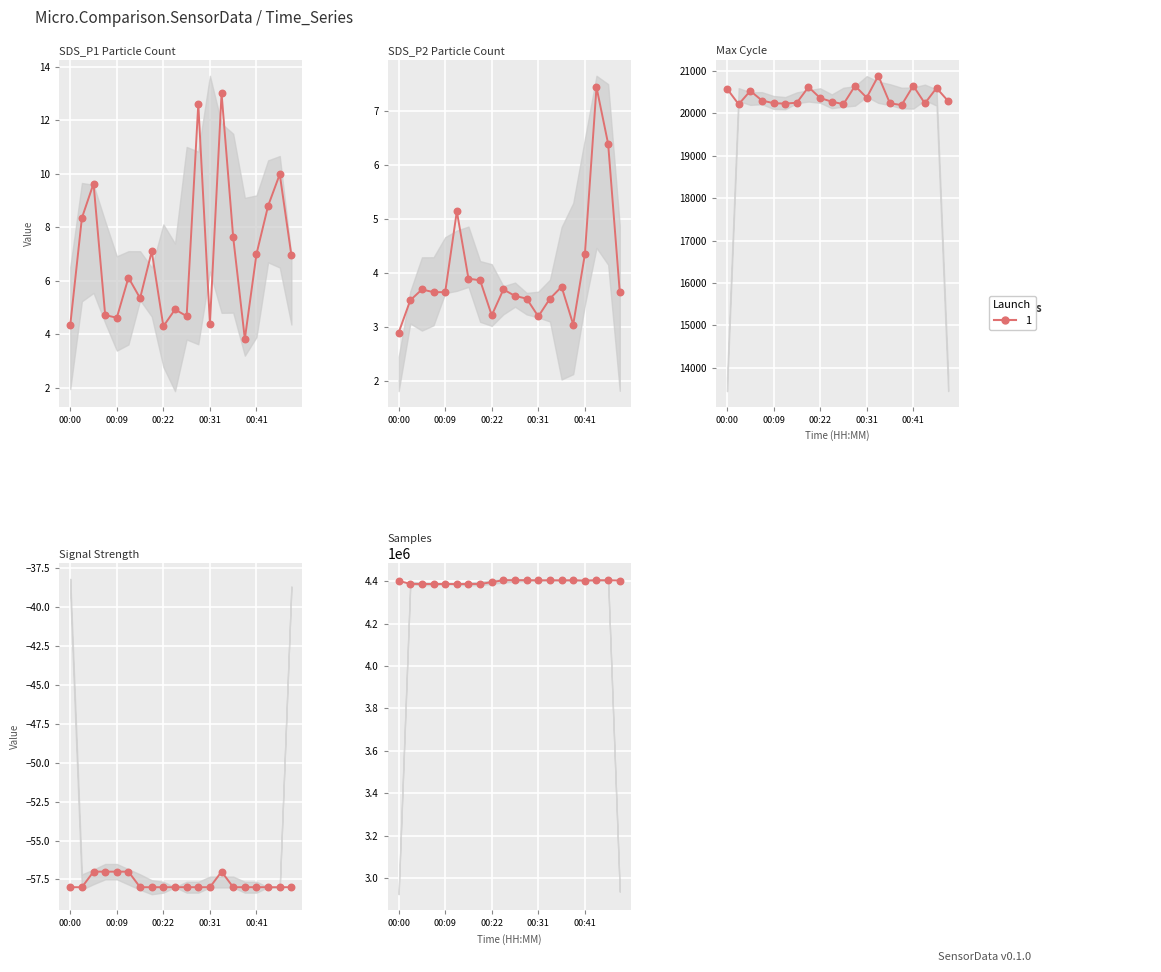

Which series contains the lowest Y value?

Signal